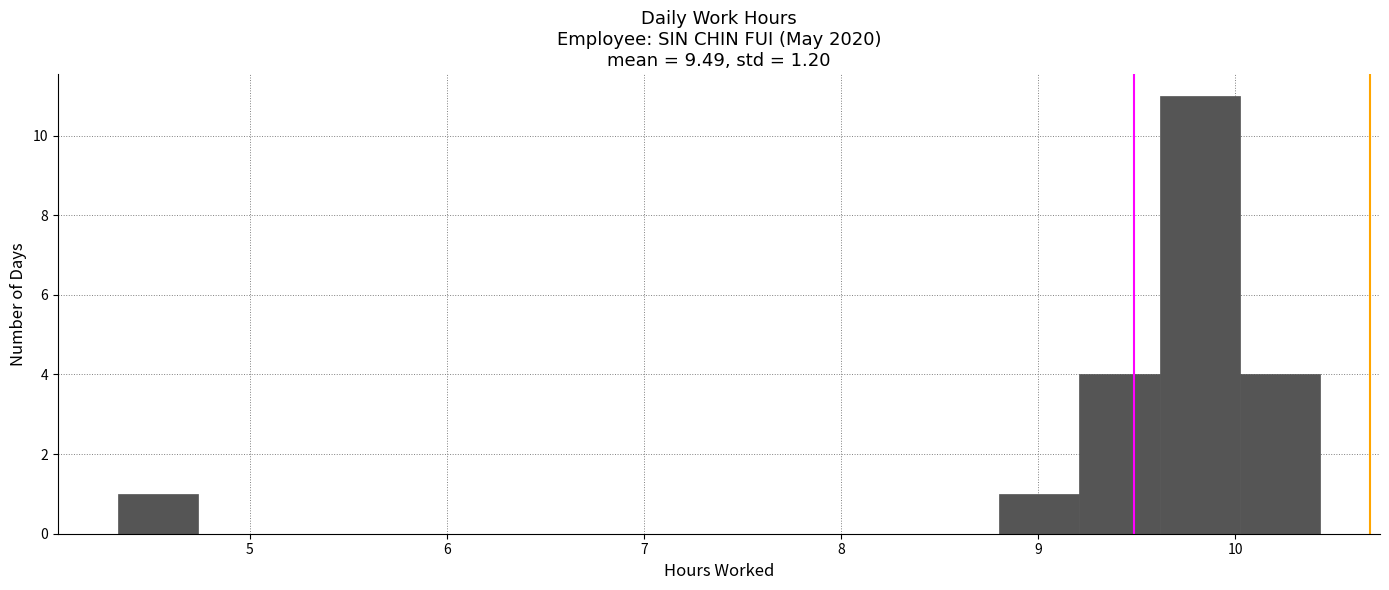

Reading left to right, transcribe this chart: for each bar, give the range it covers on the x-axis and its height. Neither the bar edges nor the heights are printed on the chart, so give them approximately, as read against the axes.

4.3 to 4.7: 1
4.7 to 5.1: 0
5.1 to 5.6: 0
5.6 to 6.0: 0
6.0 to 6.4: 0
6.4 to 6.8: 0
6.8 to 7.2: 0
7.2 to 7.6: 0
7.6 to 8.0: 0
8.0 to 8.4: 0
8.4 to 8.8: 0
8.8 to 9.2: 1
9.2 to 9.6: 4
9.6 to 10.0: 11
10.0 to 10.4: 4